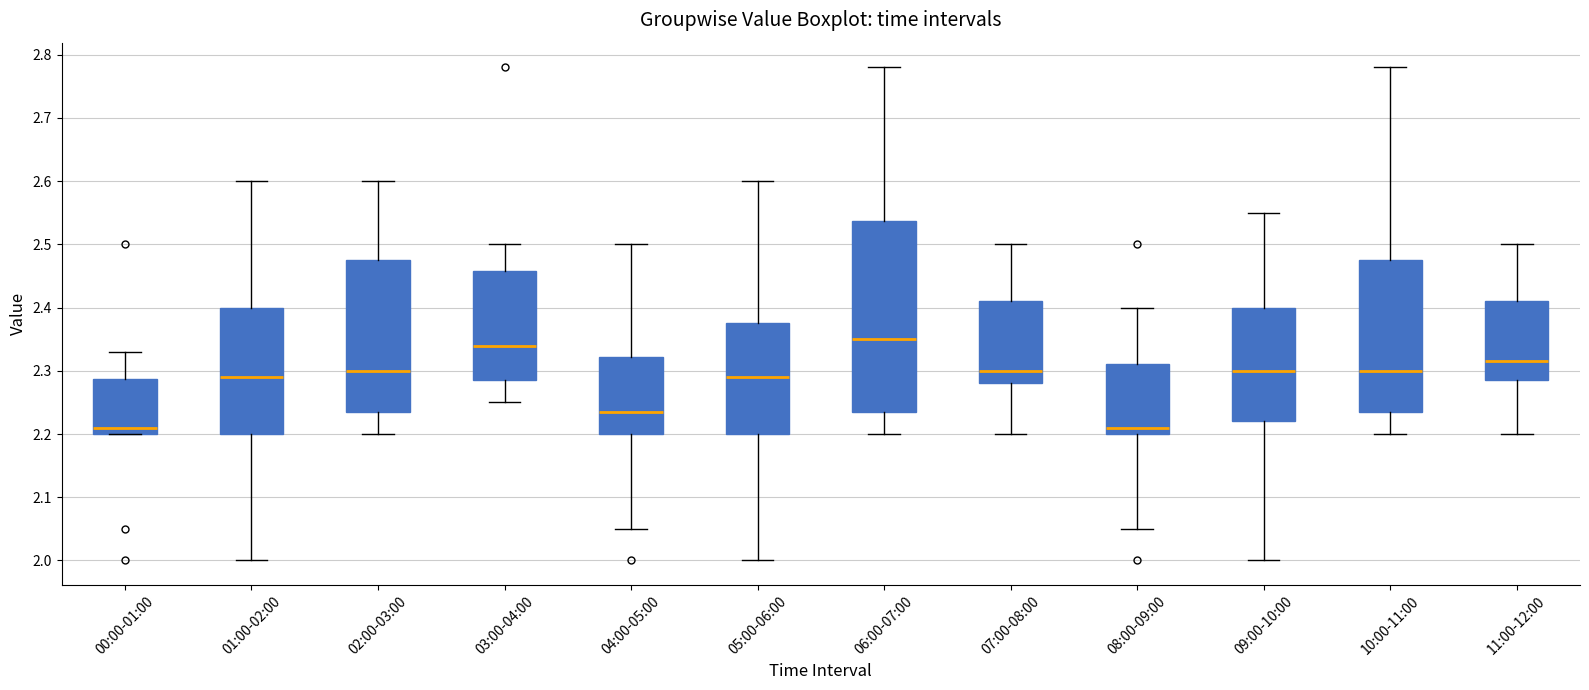

Where does the lower whisker of the box for 06:00-07:00 end on the y-axis? The values are not printed on the chart, so give them approximately, as read against the axis.

2.20